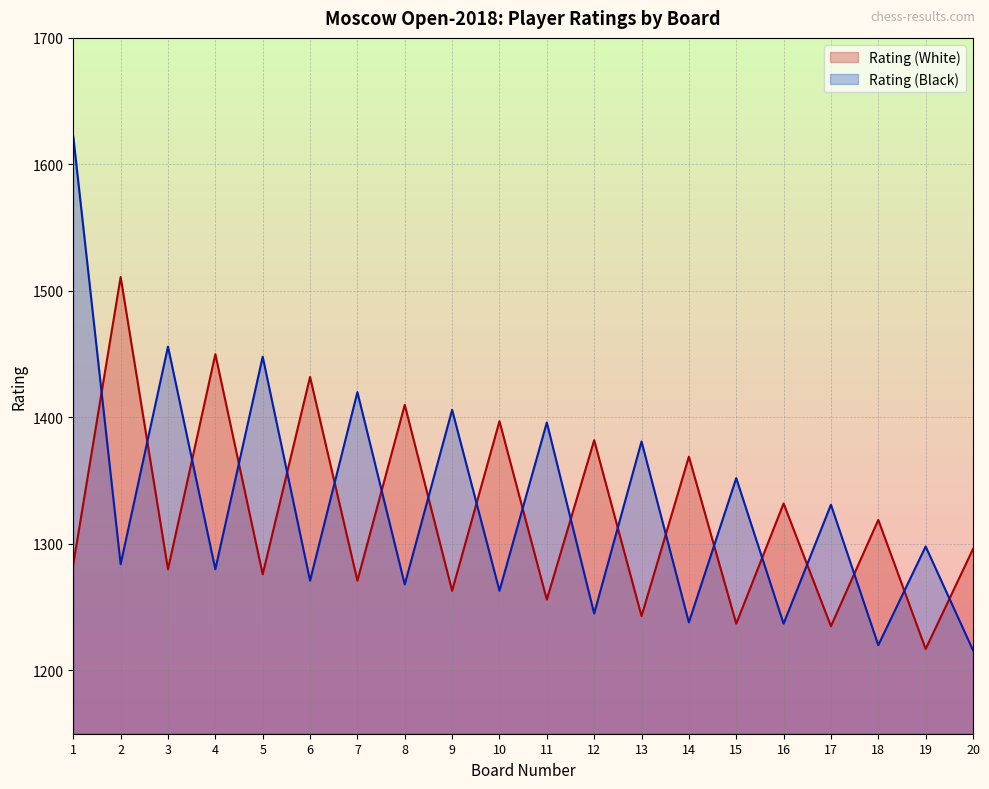

Where is Rating (White) nearest to the value 1364?

14